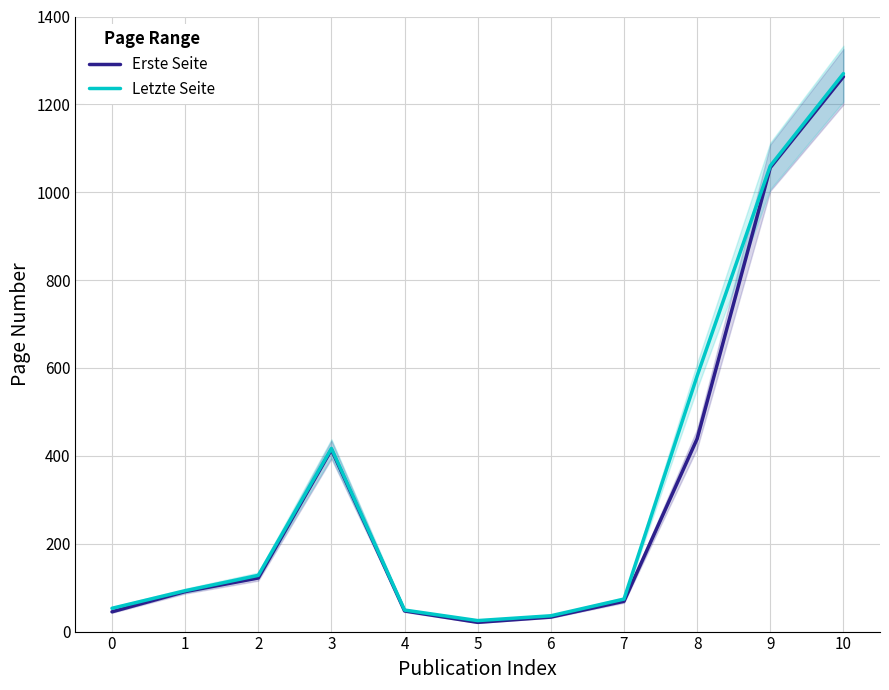

Is it true that Letzte Seite equals 1060 at 9?

True